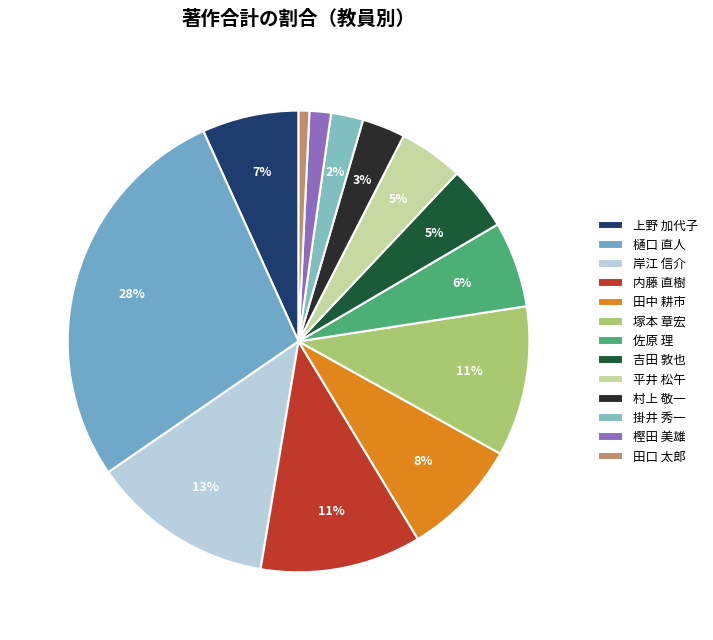

What is the change in value from 上野 加代子 to 塚本 章宏?

+5